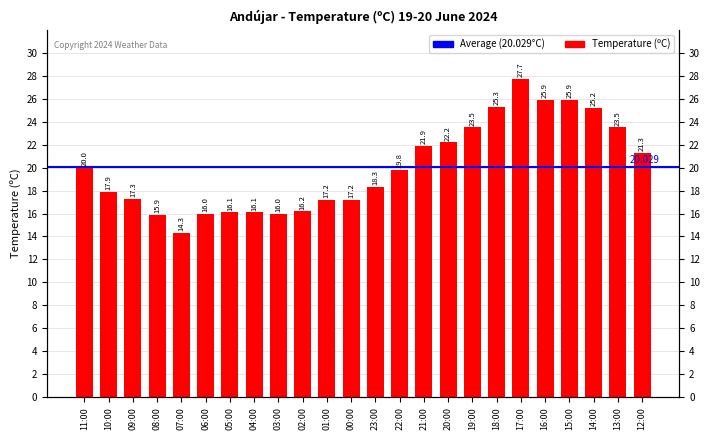

Rank the categories by value from highest to lowest.

17:00, 16:00, 15:00, 18:00, 14:00, 19:00, 13:00, 20:00, 21:00, 12:00, 11:00, 22:00, 23:00, 10:00, 09:00, 01:00, 00:00, 02:00, 05:00, 04:00, 06:00, 03:00, 08:00, 07:00